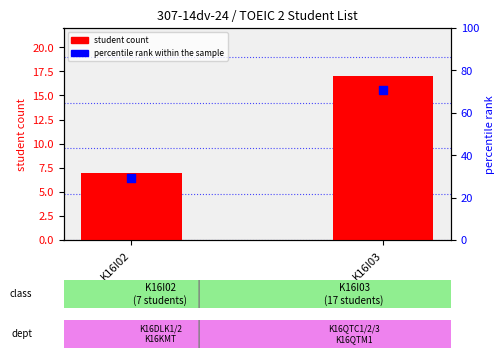

Which series reaches the maximum Y coordinate?

percentile rank within the sample